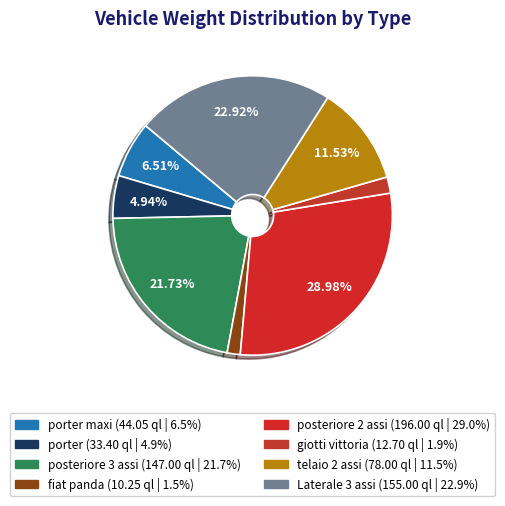

Is there a majority slice in this chart?

No